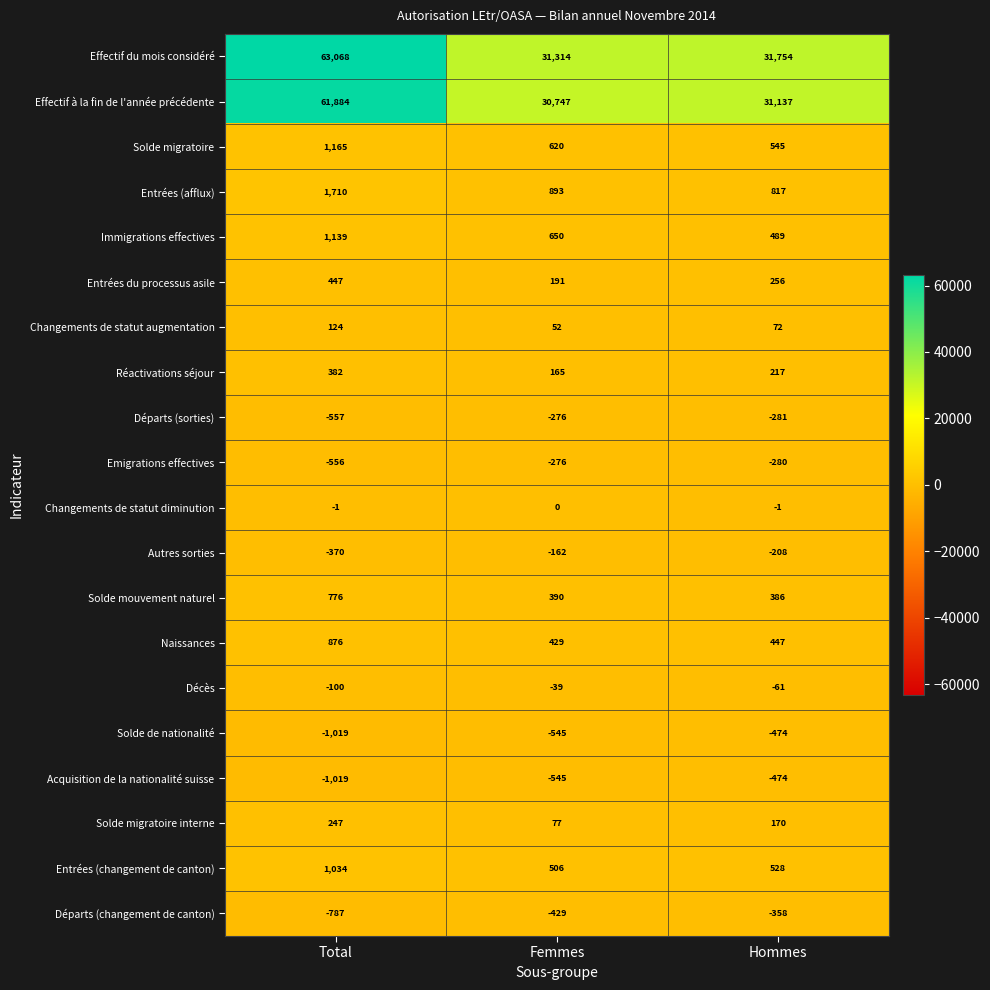

Which series has the largest range (max minus min)?

Effectif du mois considéré